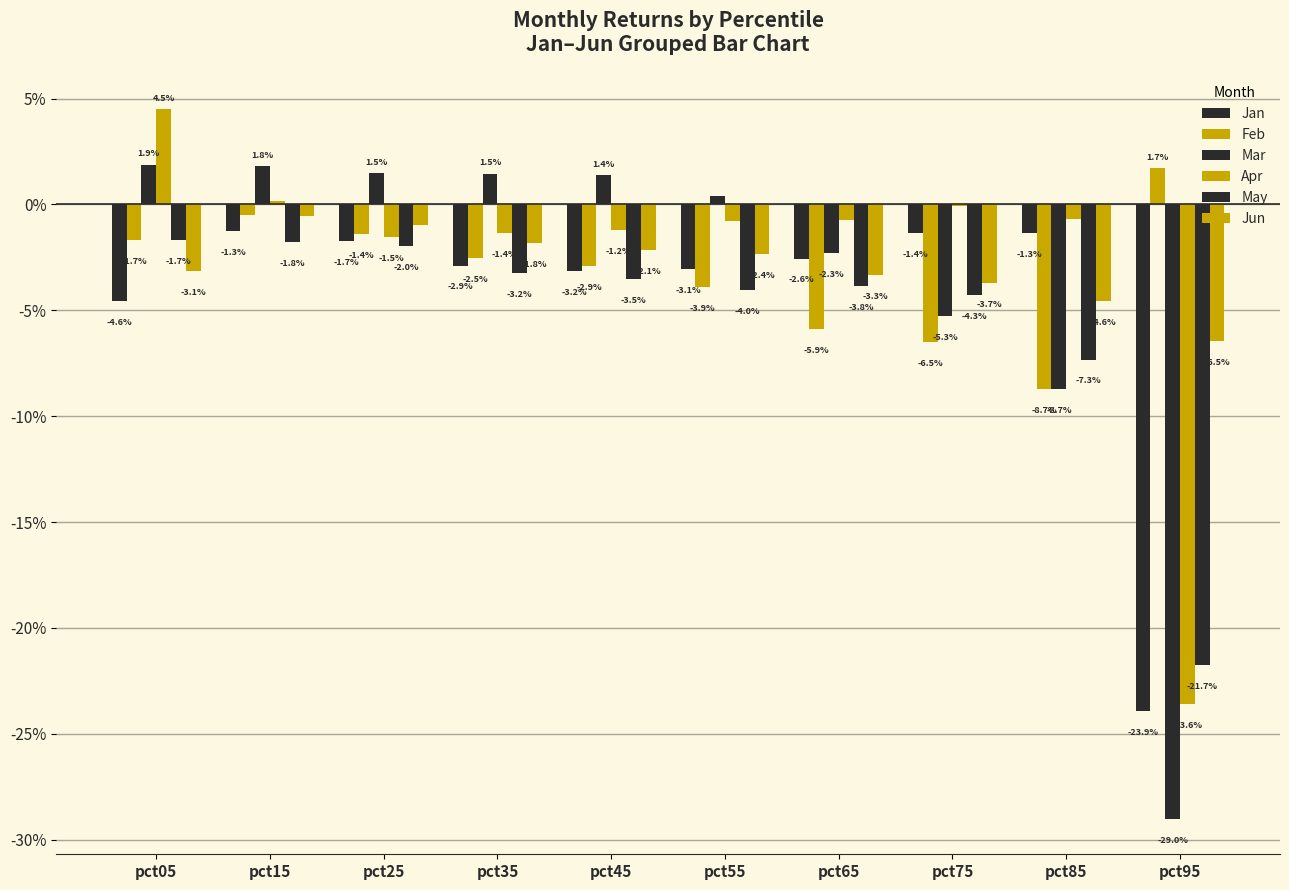

Reading right to left, what are all the values shown in this chart?

Jan: pct95=-0.2	pct85=-0.0	pct75=-0.0	pct65=-0.0	pct55=-0.0	pct45=-0.0	pct35=-0.0	pct25=-0.0	pct15=-0.0	pct05=-0.0
Feb: pct95=0.0	pct85=-0.1	pct75=-0.1	pct65=-0.1	pct55=-0.0	pct45=-0.0	pct35=-0.0	pct25=-0.0	pct15=-0.0	pct05=-0.0
Mar: pct95=-0.3	pct85=-0.1	pct75=-0.1	pct65=-0.0	pct55=0.0	pct45=0.0	pct35=0.0	pct25=0.0	pct15=0.0	pct05=0.0
Apr: pct95=-0.2	pct85=-0.0	pct75=-0.0	pct65=-0.0	pct55=-0.0	pct45=-0.0	pct35=-0.0	pct25=-0.0	pct15=0.0	pct05=0.0
May: pct95=-0.2	pct85=-0.1	pct75=-0.0	pct65=-0.0	pct55=-0.0	pct45=-0.0	pct35=-0.0	pct25=-0.0	pct15=-0.0	pct05=-0.0
Jun: pct95=-0.1	pct85=-0.0	pct75=-0.0	pct65=-0.0	pct55=-0.0	pct45=-0.0	pct35=-0.0	pct25=-0.0	pct15=-0.0	pct05=-0.0